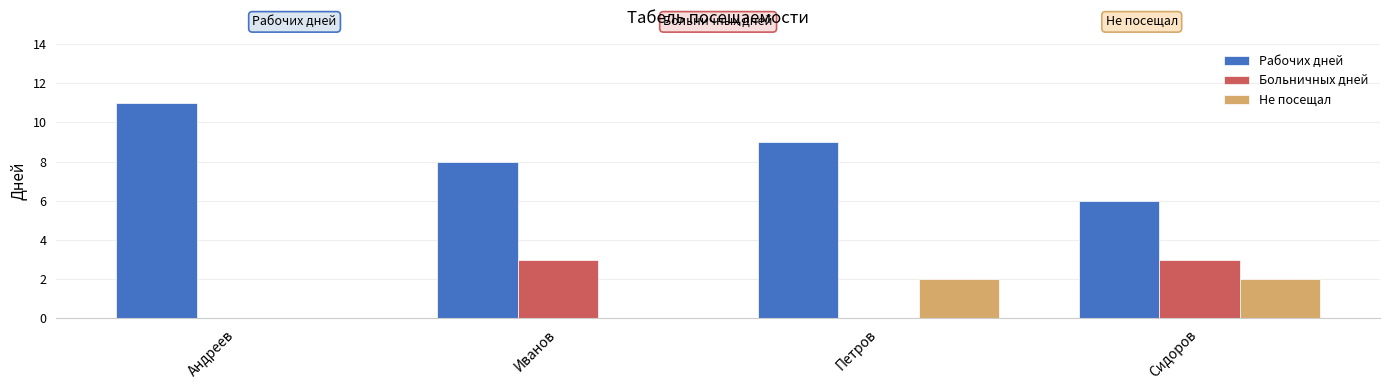

Are the bars grouped side by side (vs. stacked)?

Yes